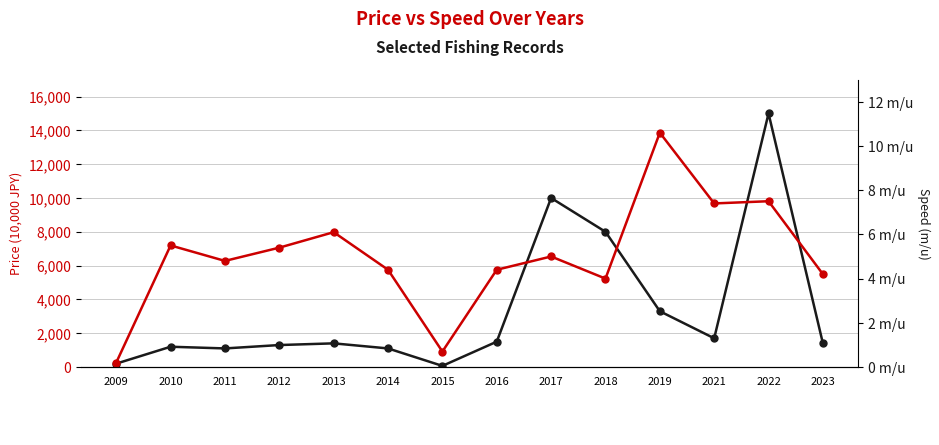

How many distinct data groups are displayed?

2